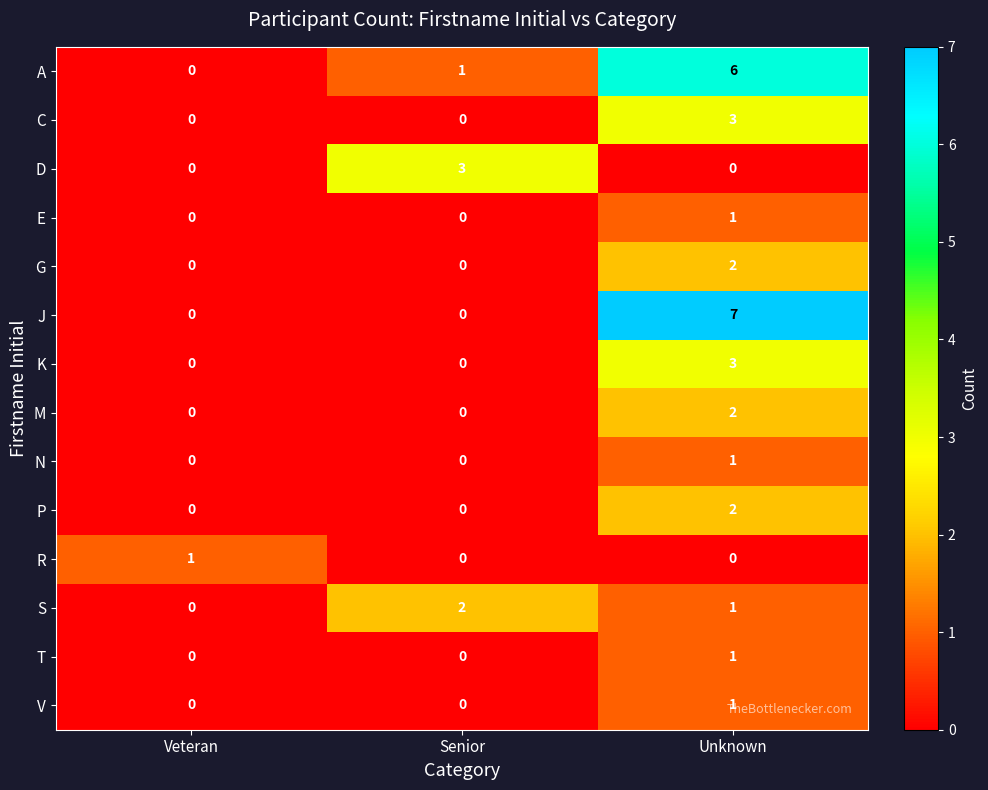

True or false: T has a value of 0 at Unknown.

False